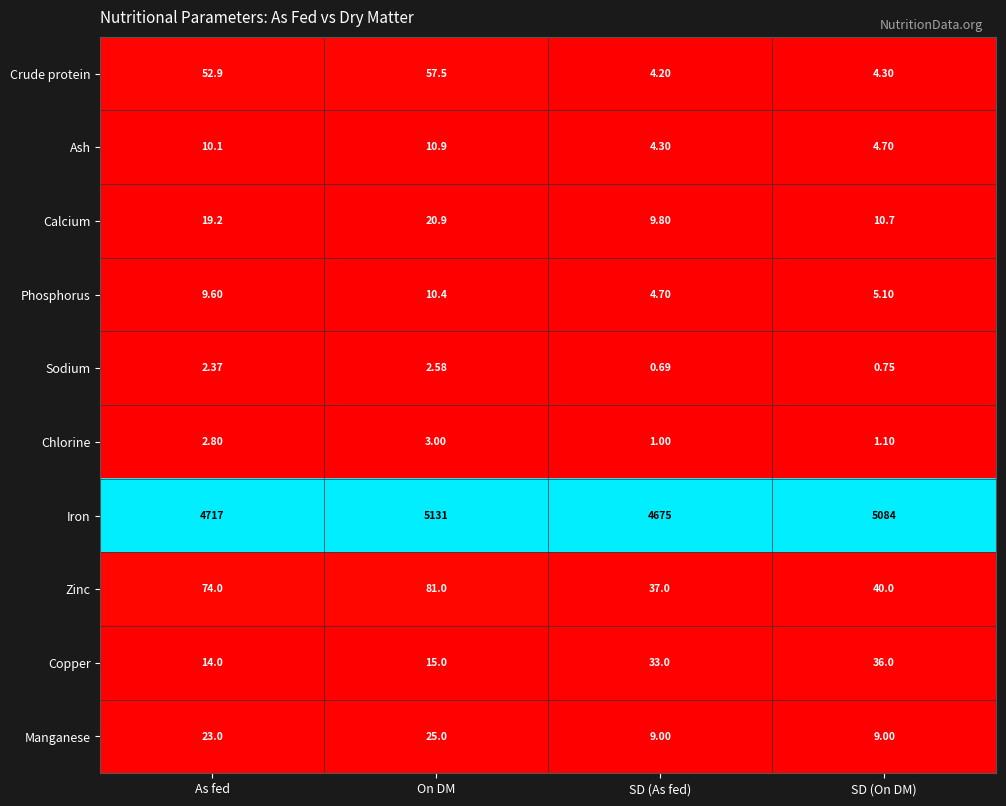

Where is Sodium nearest to the value 1?

SD (On DM)